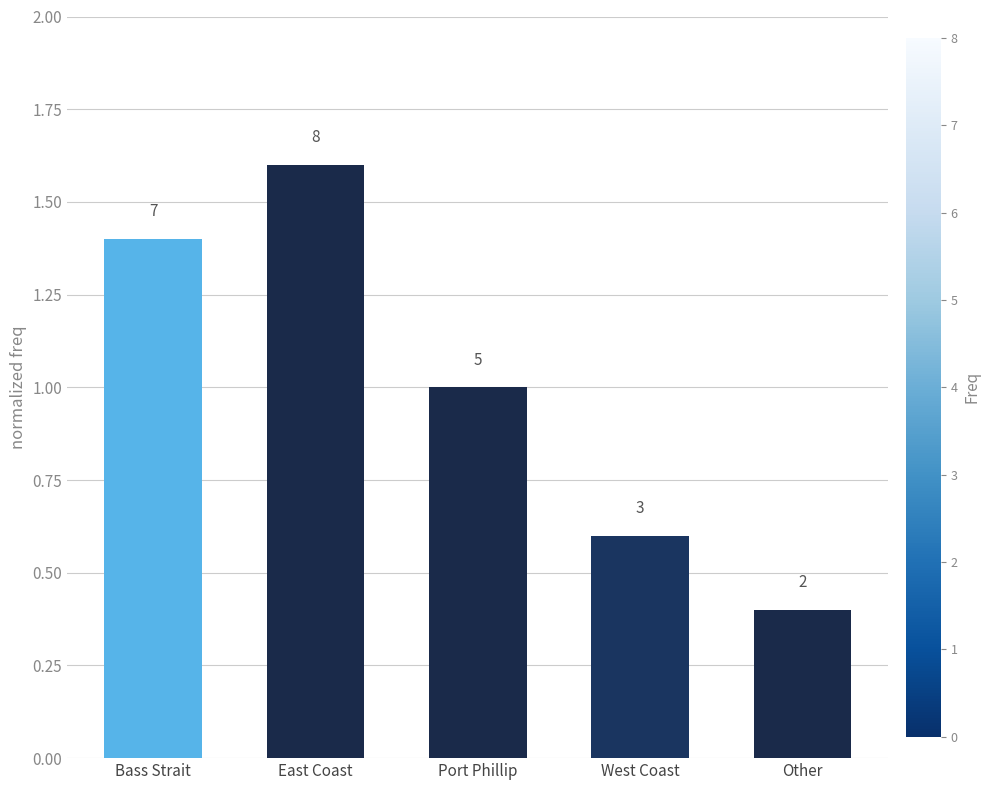

How many bars are there in total?

5